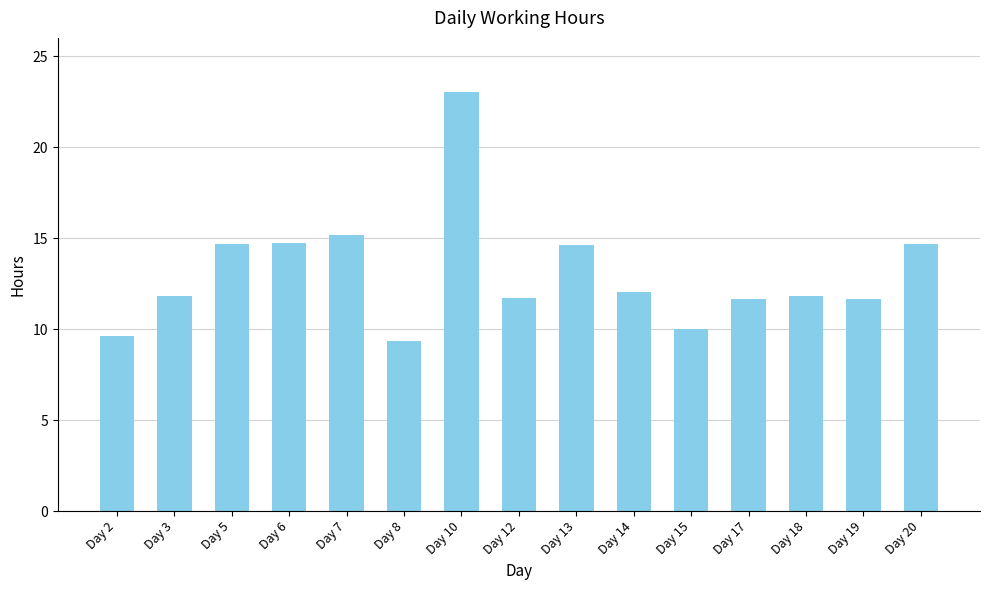

What is the value of the 13th bar from the left?

11.8